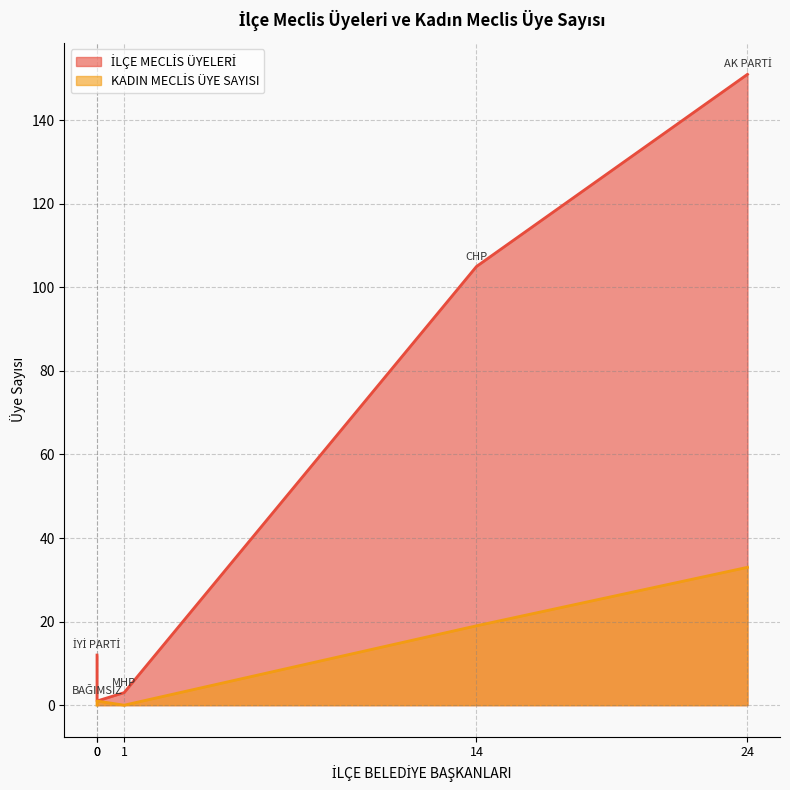

The value of İLÇE MECLİS ÜYELERİ at CHP is 54. True or false?

False